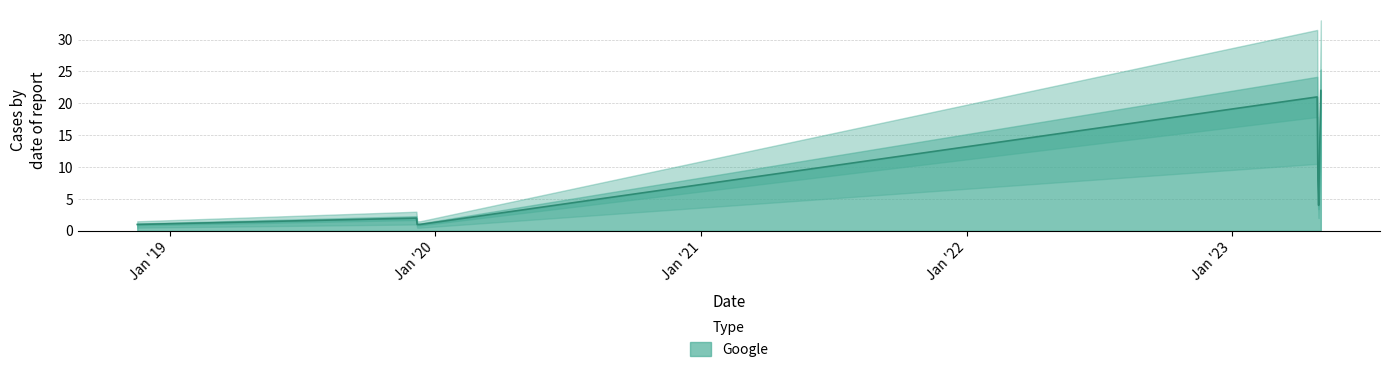

True or false: the data shows 1 at 2019-12-10.

True